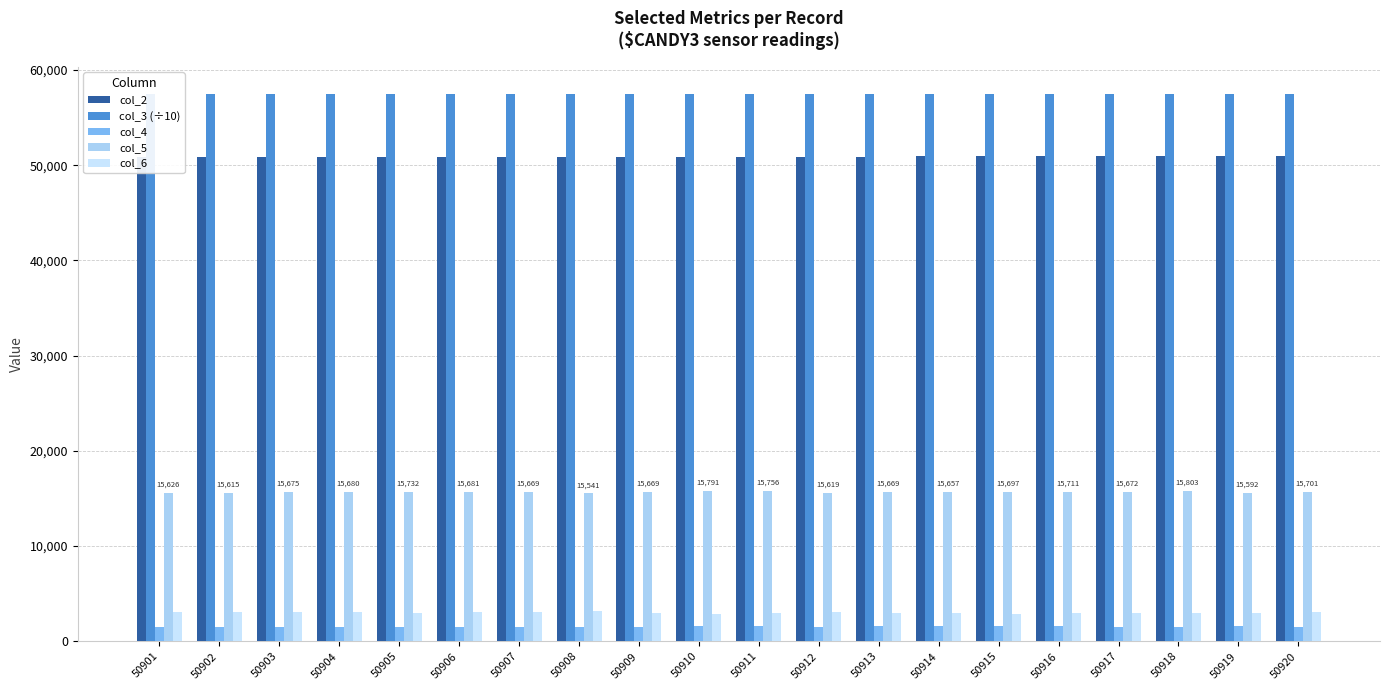

Is it true that col_2 equals 50909.0 at 50909?

True